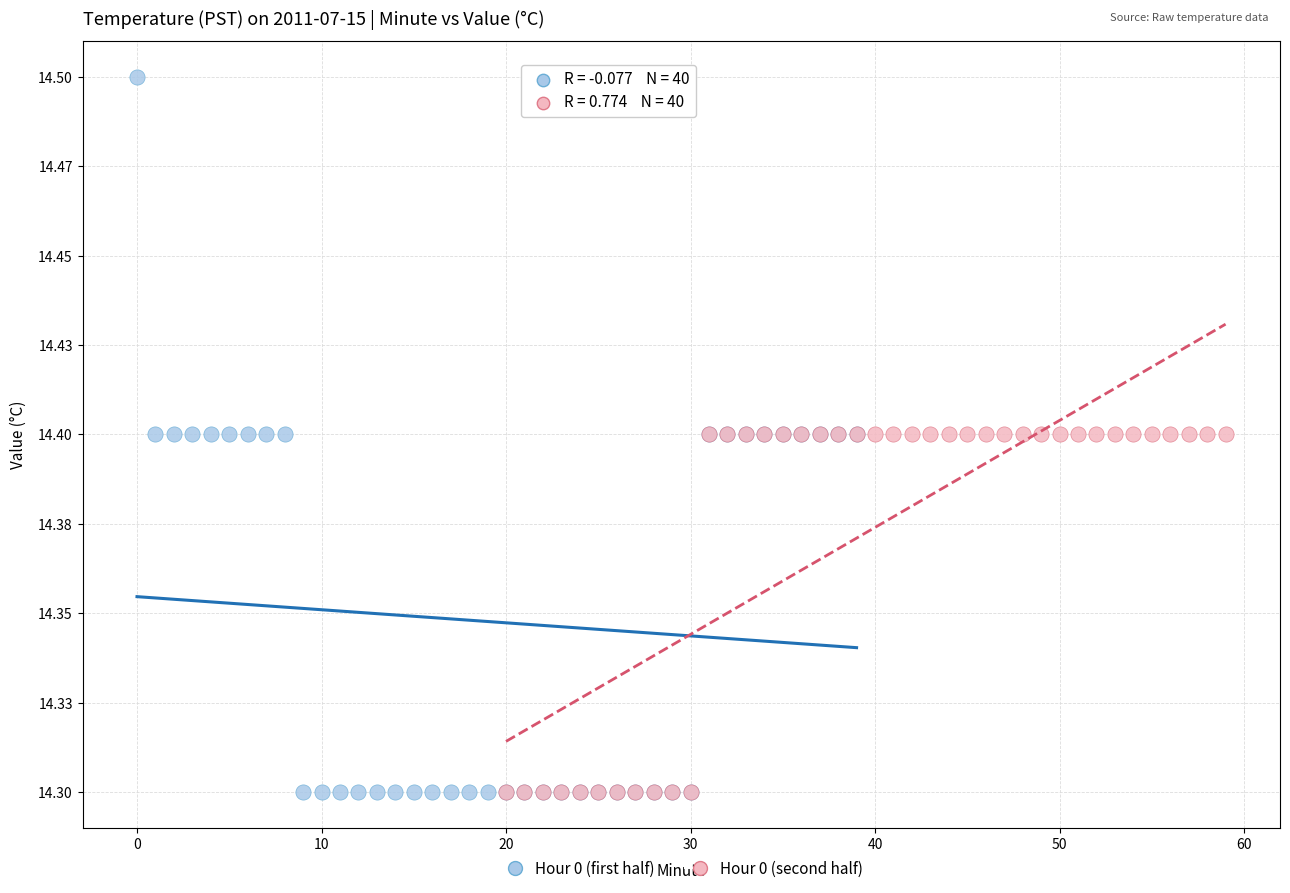

Which series contains the highest Y value?

Hour 0 (first half)